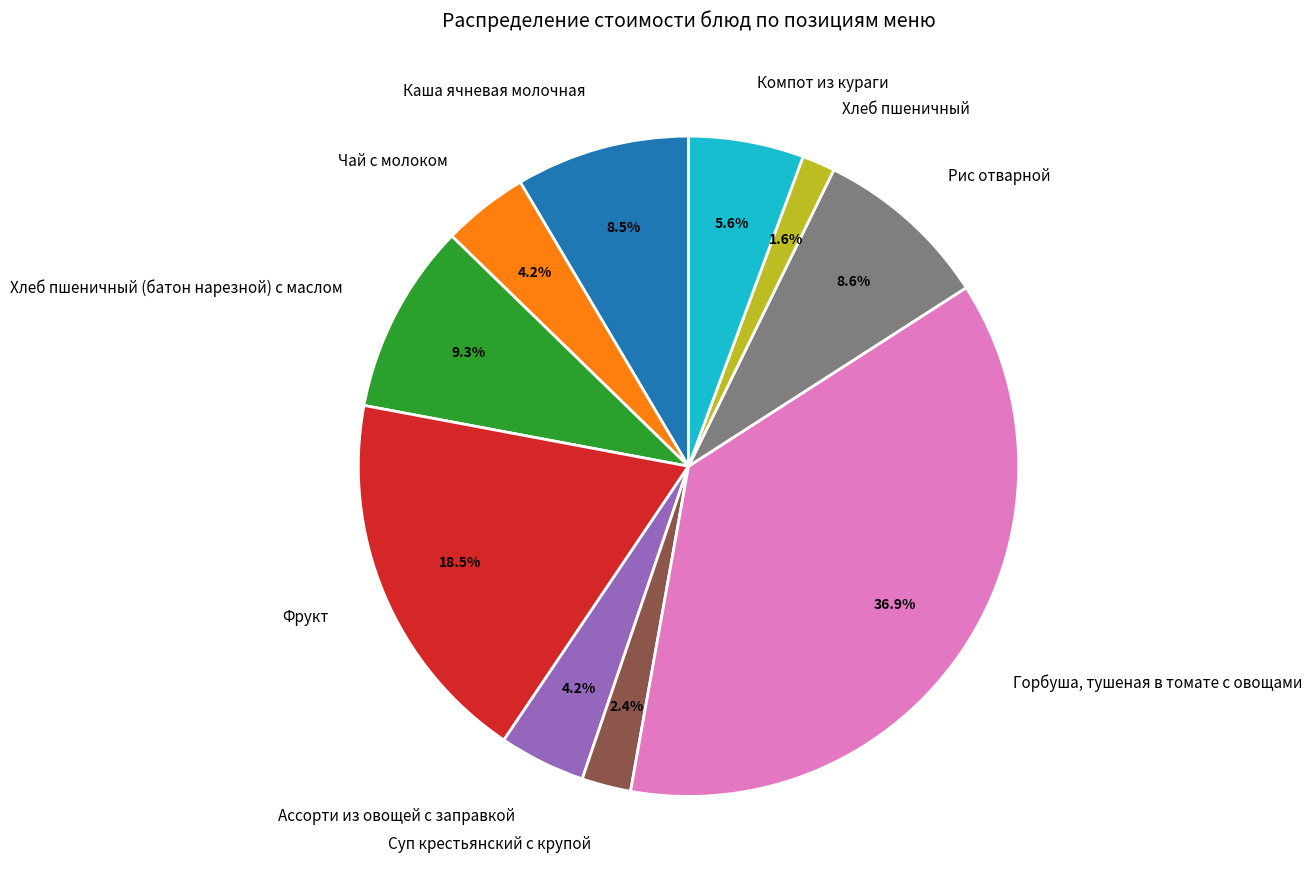

Do Хлеб пшеничный and Ассорти из овощей с заправкой together represent more than half of the pie?

No